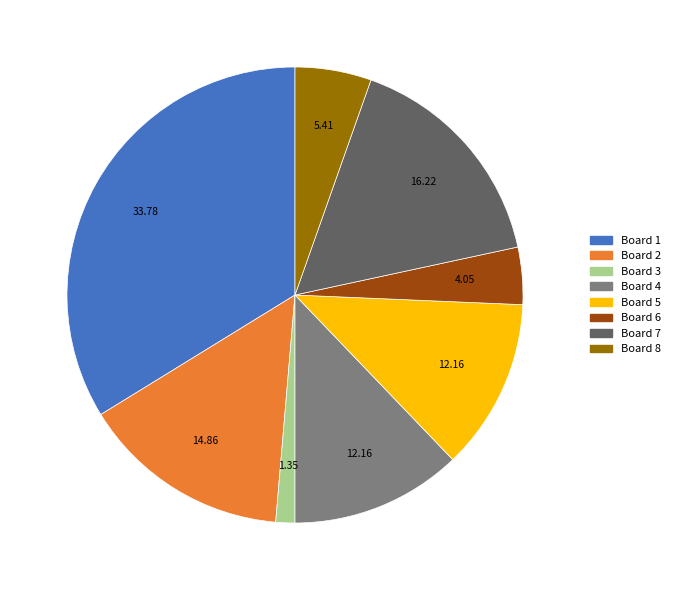

Combined, do Board 1 and Board 3 account for over 50%?

No